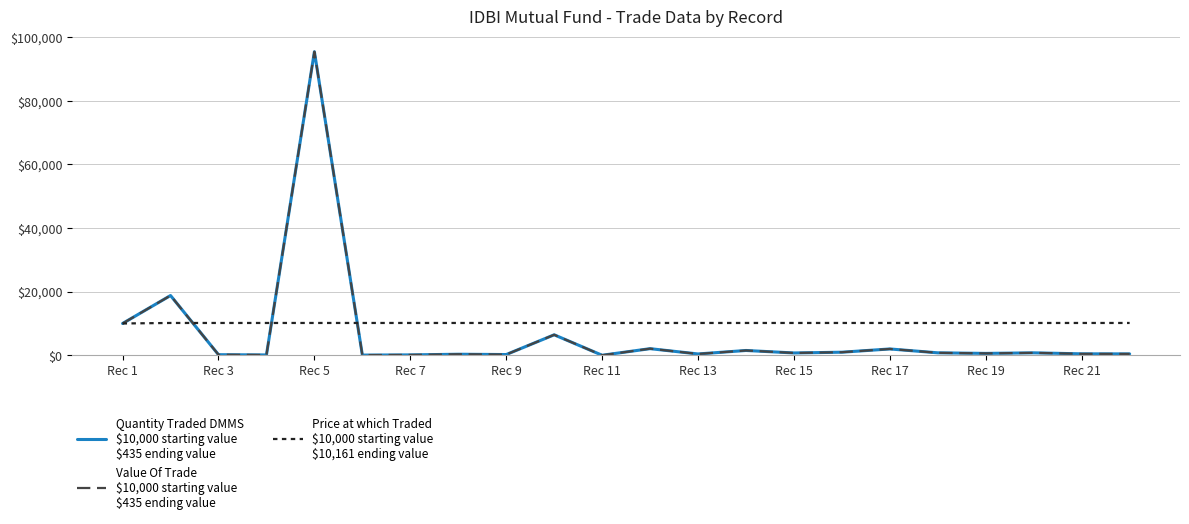

Does the chart display data point markers on the line(s)?

No